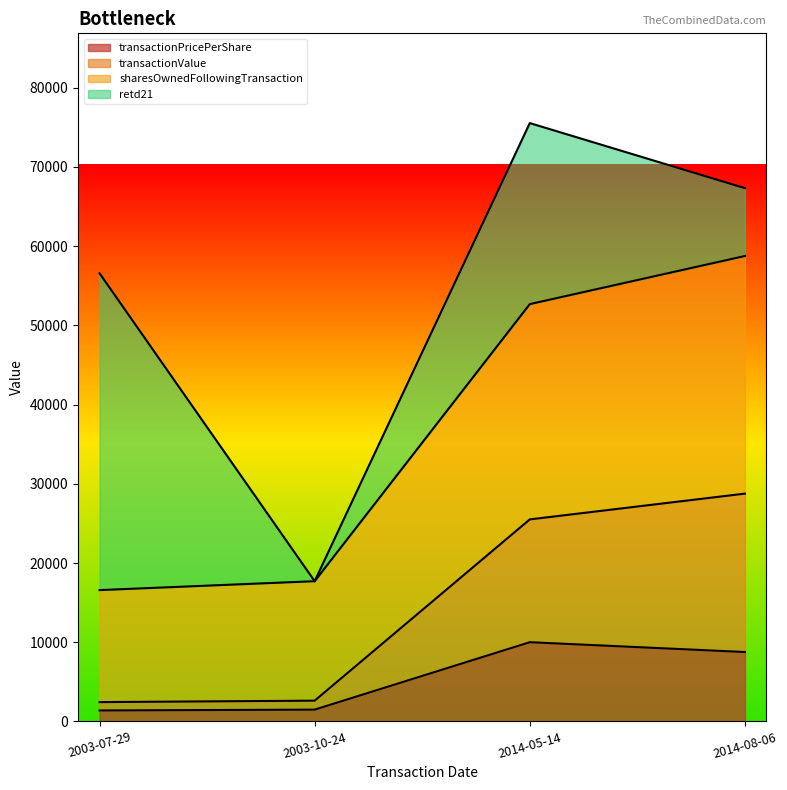

At which category is the sum across all series the highest?

2014-05-14